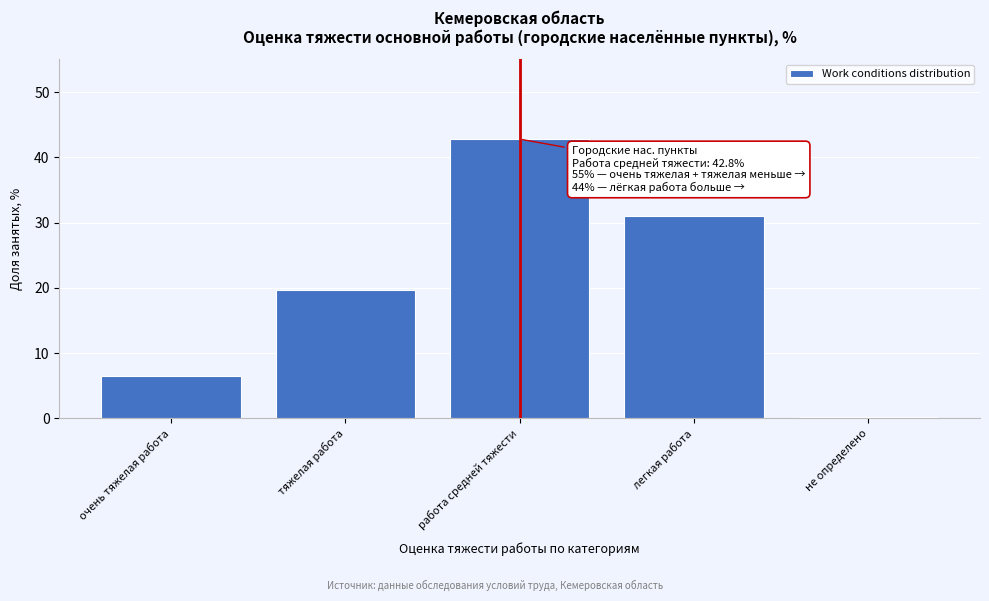

Reading left to right, list all the values displayed in this chart.

очень тяжелая работа=6.5	тяжелая работа=19.6	работа средней тяжести=42.8	легкая работа=31.0	не определено=0.1